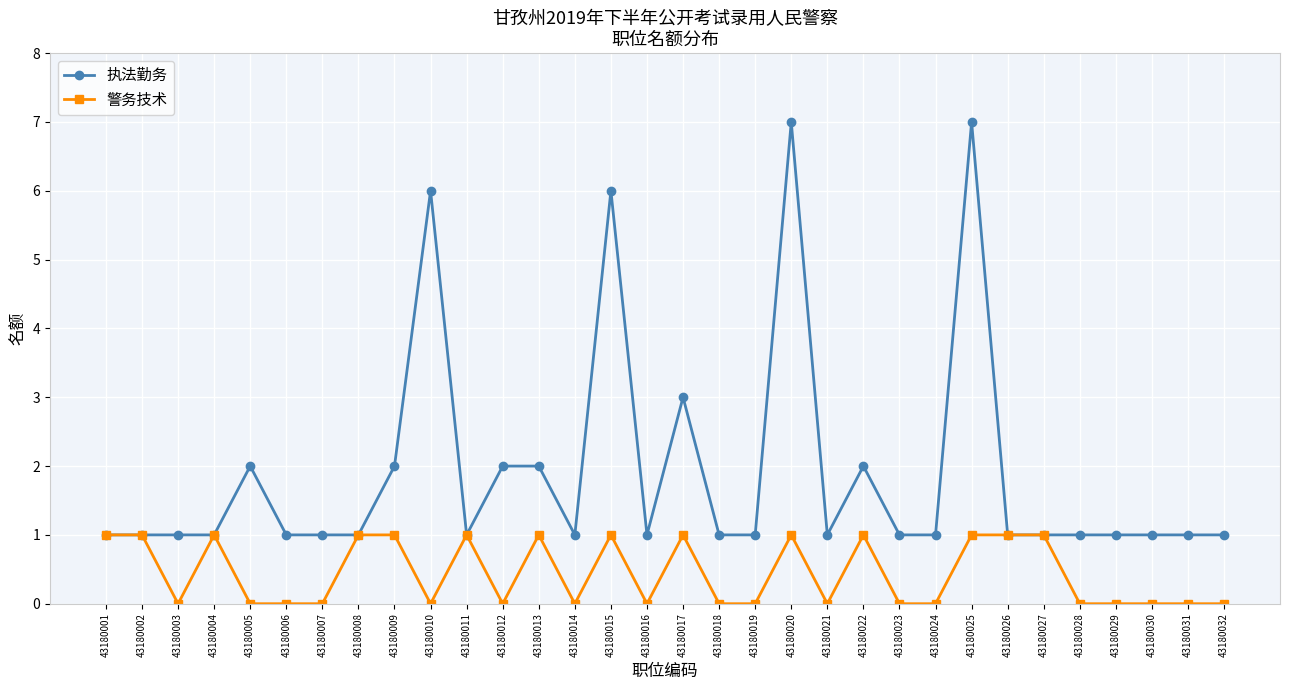

The 执法勤务 series shows 2 at 43180019. True or false?

False